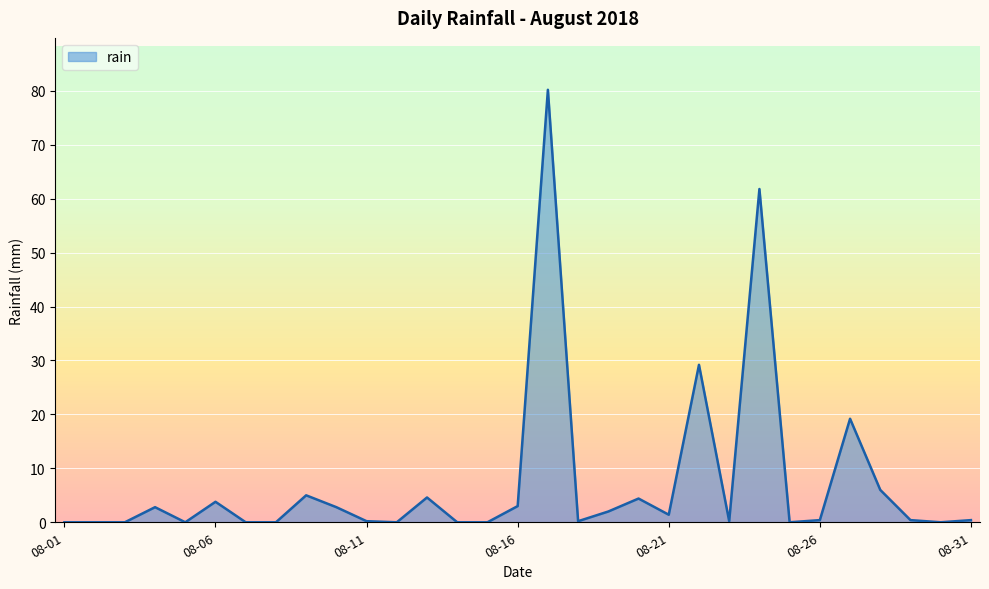

What is the greatest value displayed?

80.2